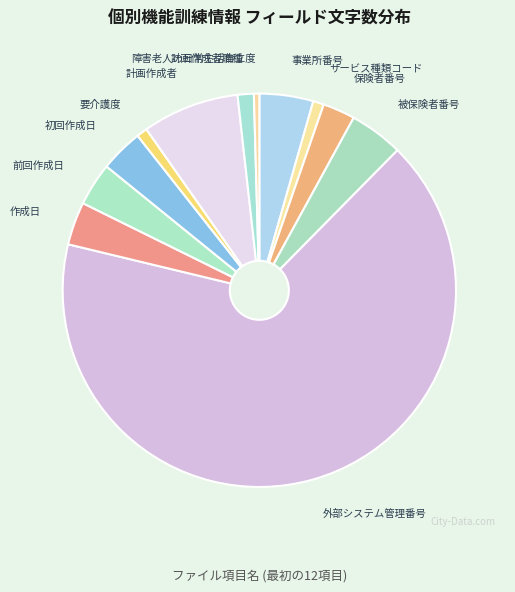

Count the number of slices in the pie.

12